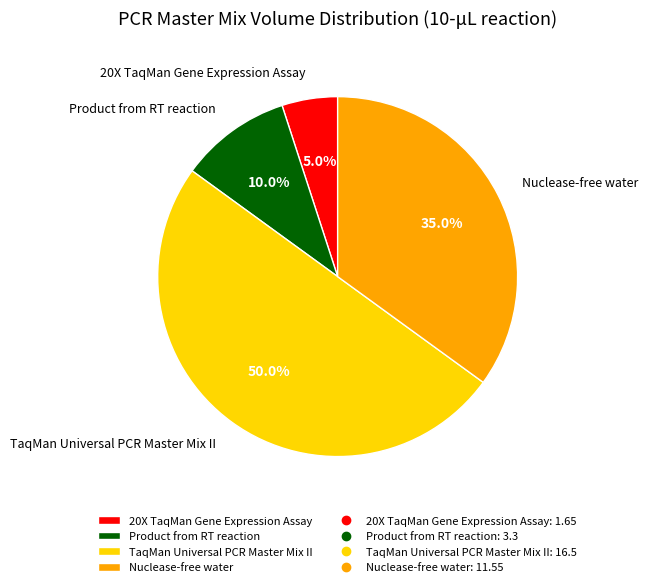

Rank the categories by value from highest to lowest.

TaqMan Universal PCR Master Mix II, Nuclease-free water, Product from RT reaction, 20X TaqMan Gene Expression Assay